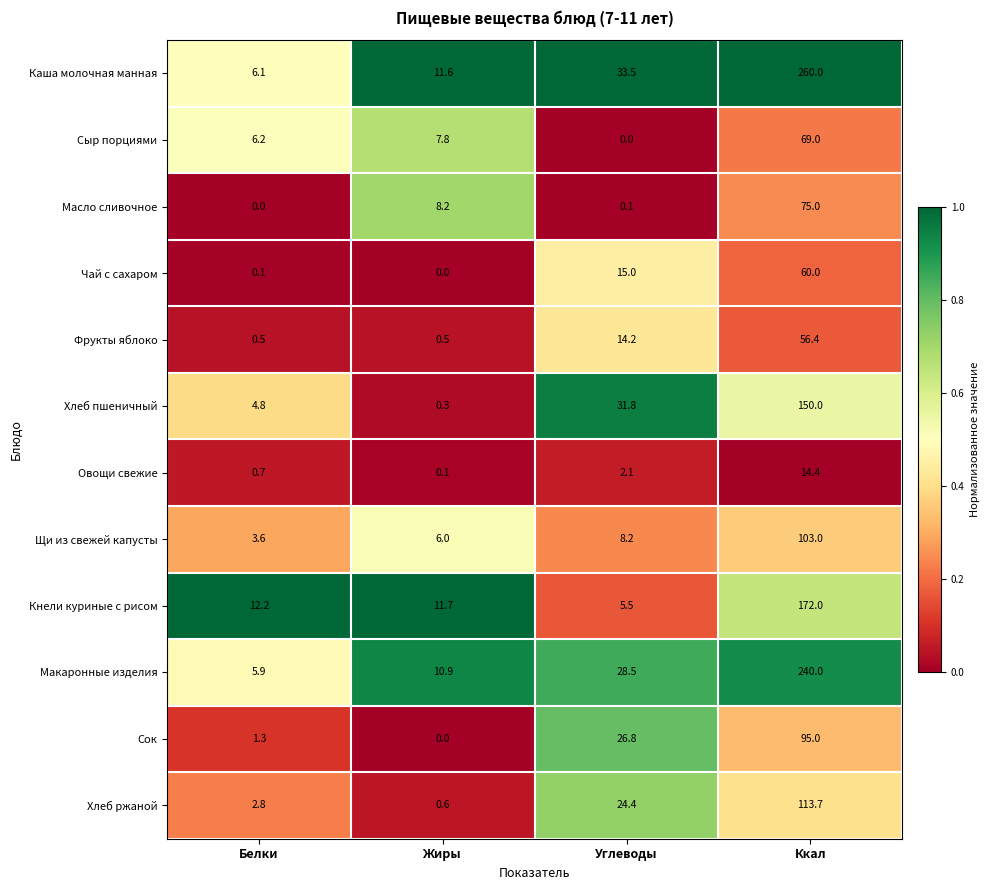

How many data points does each series have?

4